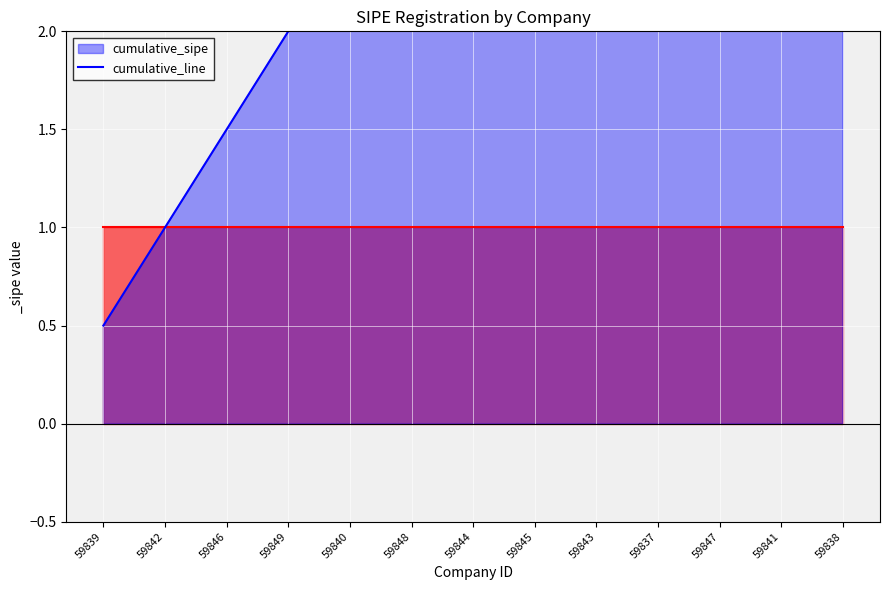

What is the label of the 2nd point from the right?

59841